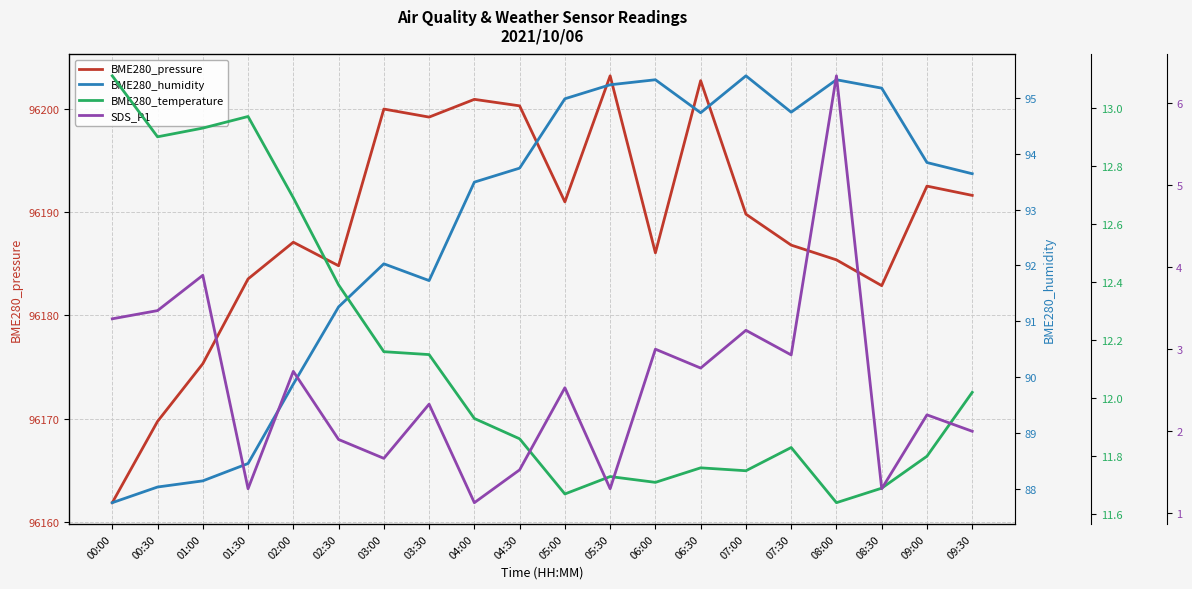

Rank the categories by SDS_P1 value from lowest to highest.

04:00, 01:30, 05:30, 08:30, 04:30, 03:00, 02:30, 09:30, 09:00, 03:30, 05:00, 02:00, 06:30, 07:30, 06:00, 07:00, 00:00, 00:30, 01:00, 08:00